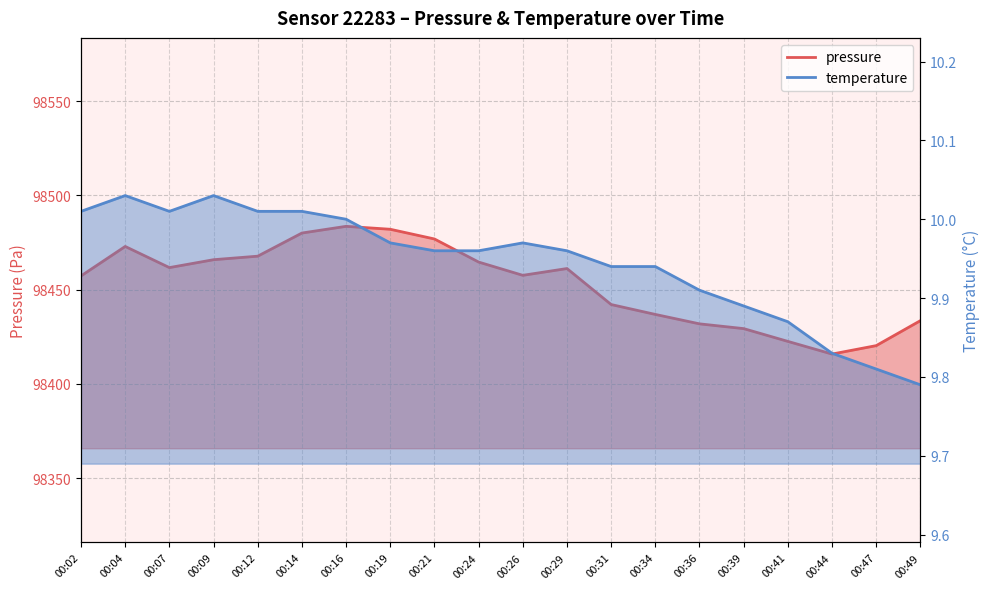

What is the value of the pressure point at the 1st from the left?

98457.3